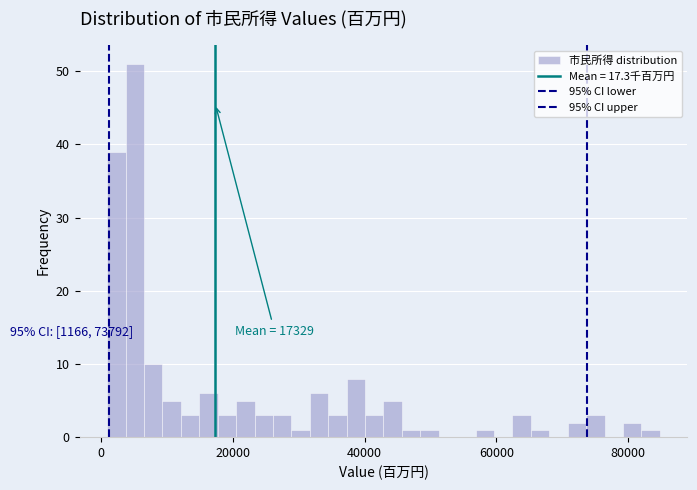

Around what value on the x-axis is the tallest bar? Give the approximate position of its centre, as read against the axis.

6000